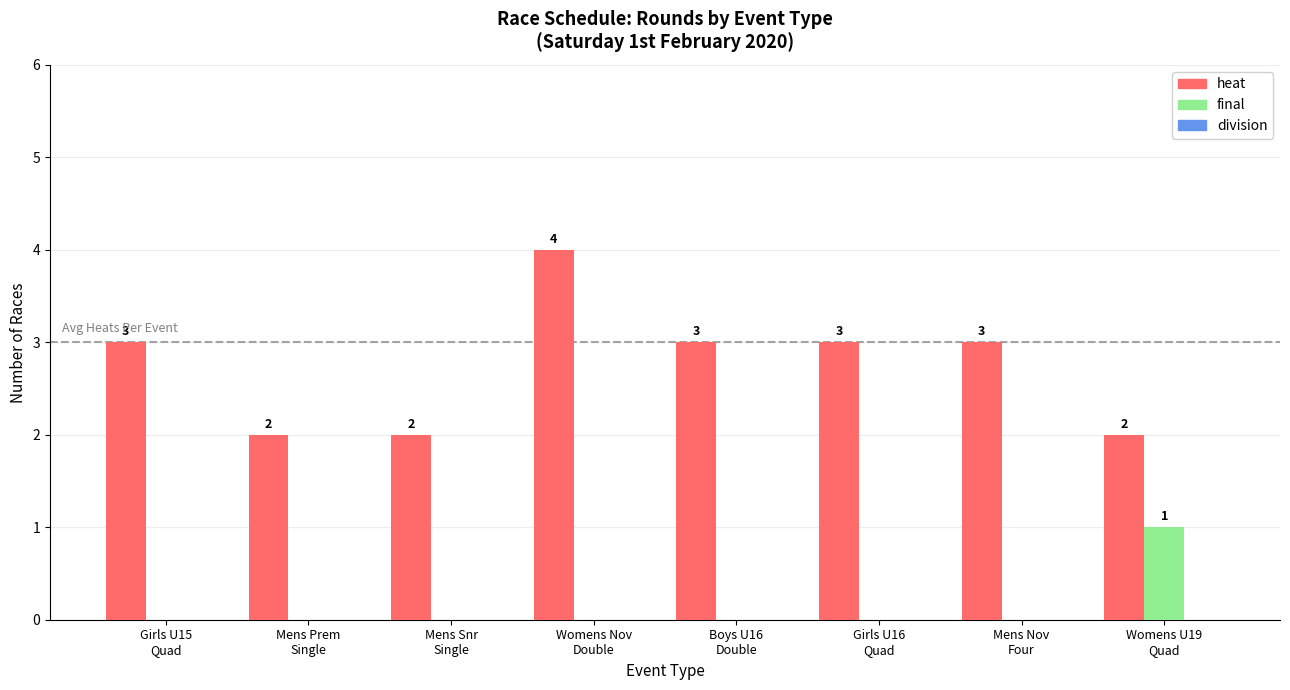

How many heat values are between 2 and 3?

7